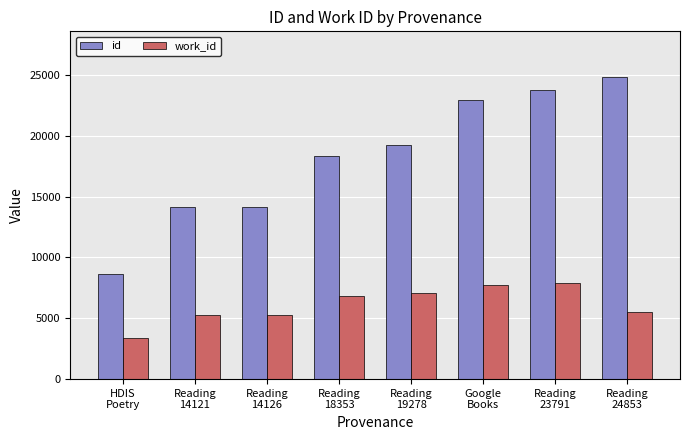

What is the difference between the second highest and second lowest values in the id series?

9670